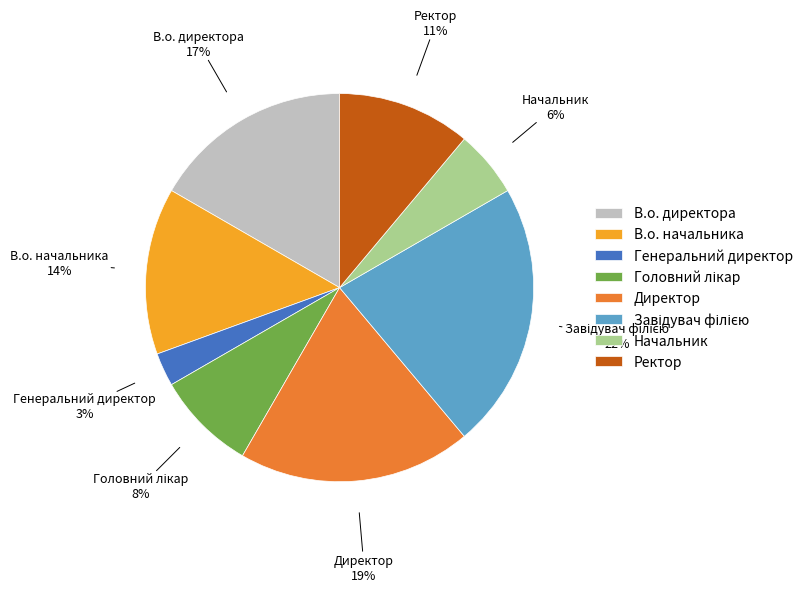

To the nearest percent, what portion does Ректор represent?

11%